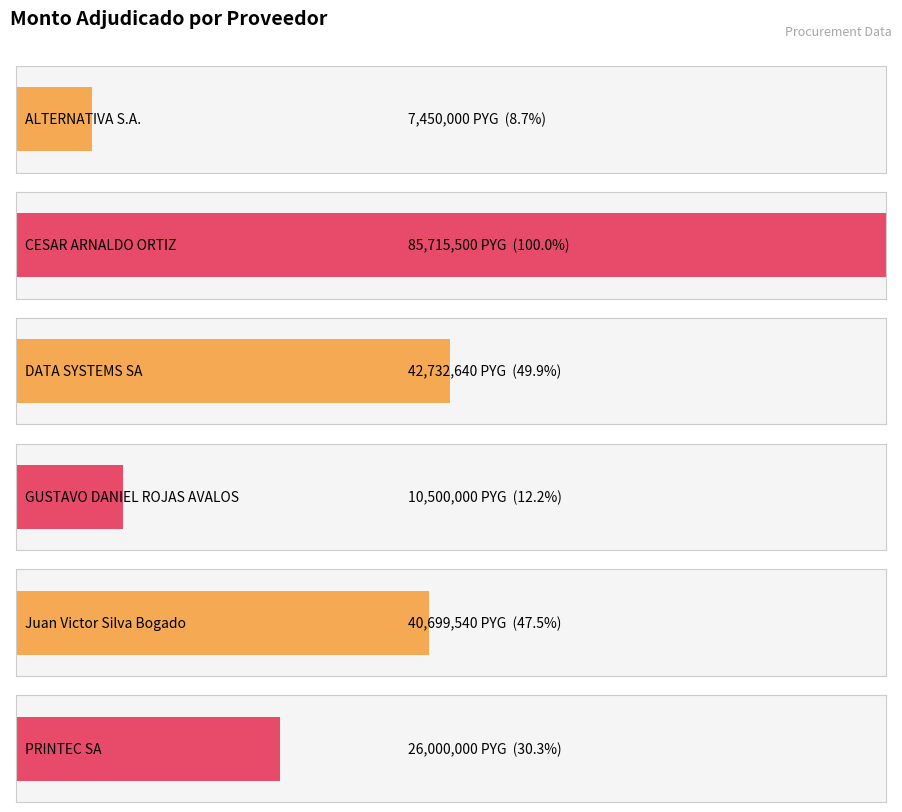

How many data points are above 40699540?

2